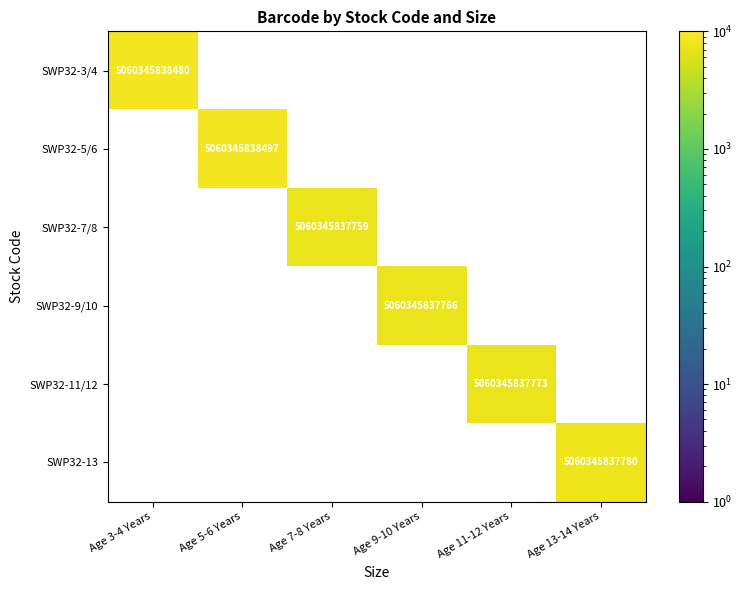

The value of SWP32-11/12 at Age 11-12 Years is 5060345837773. True or false?

True